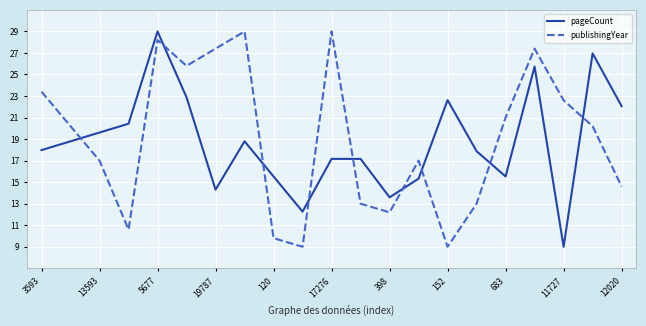

What is the difference between the maximum and minimum values in the publishingYear series?

20.0